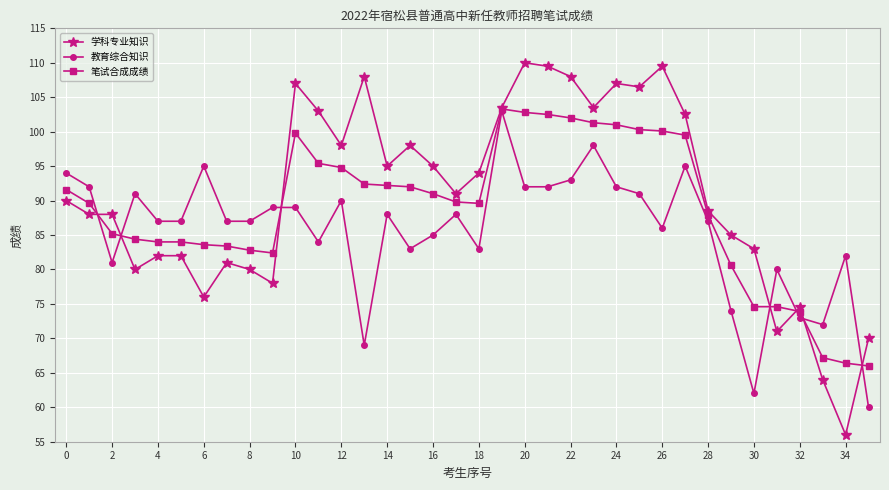

What is the greatest value displayed?

110.0